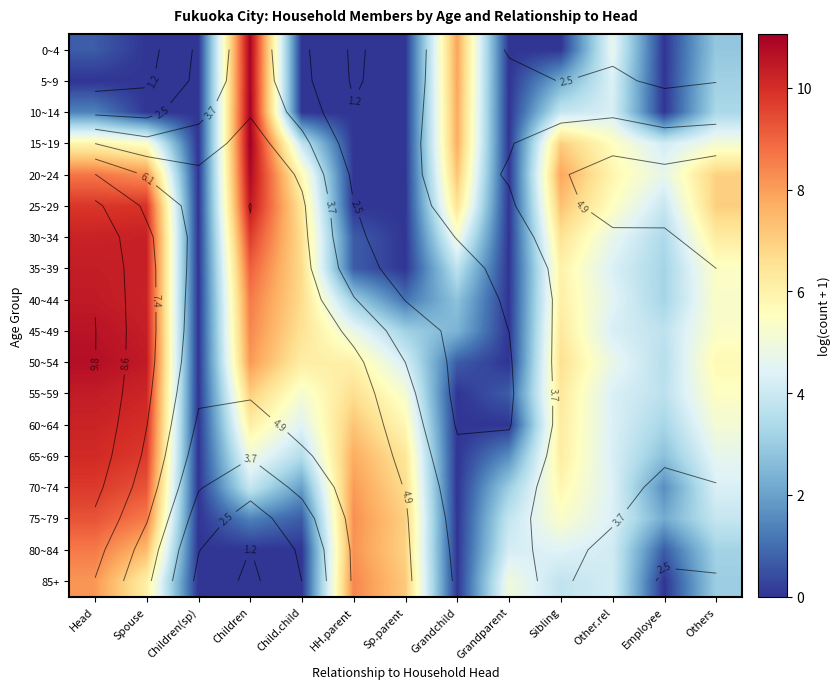

Between Sibling and Spouse, which is larger?

Sibling